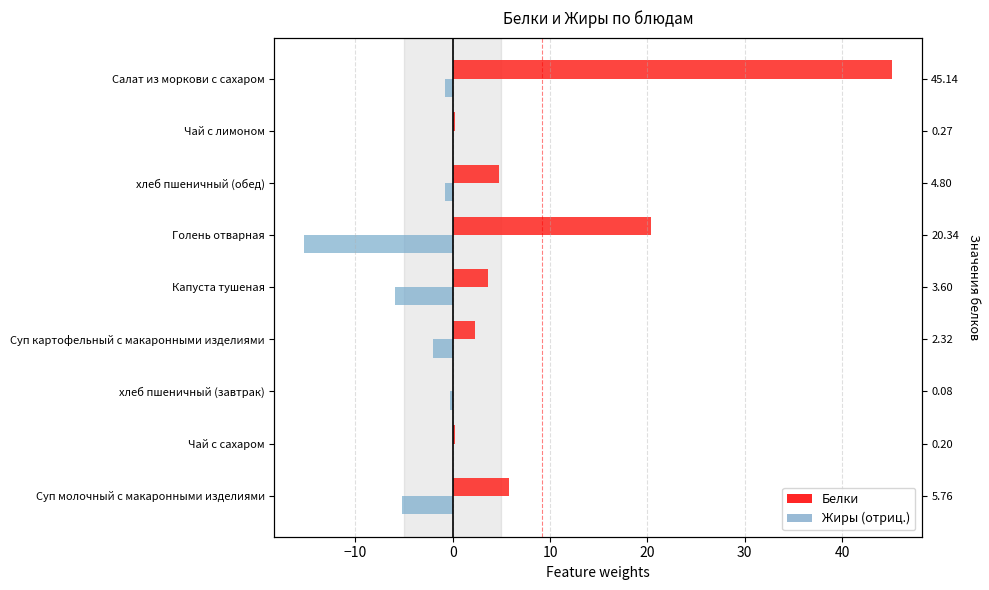

What is the sum of all Белки values?

82.5